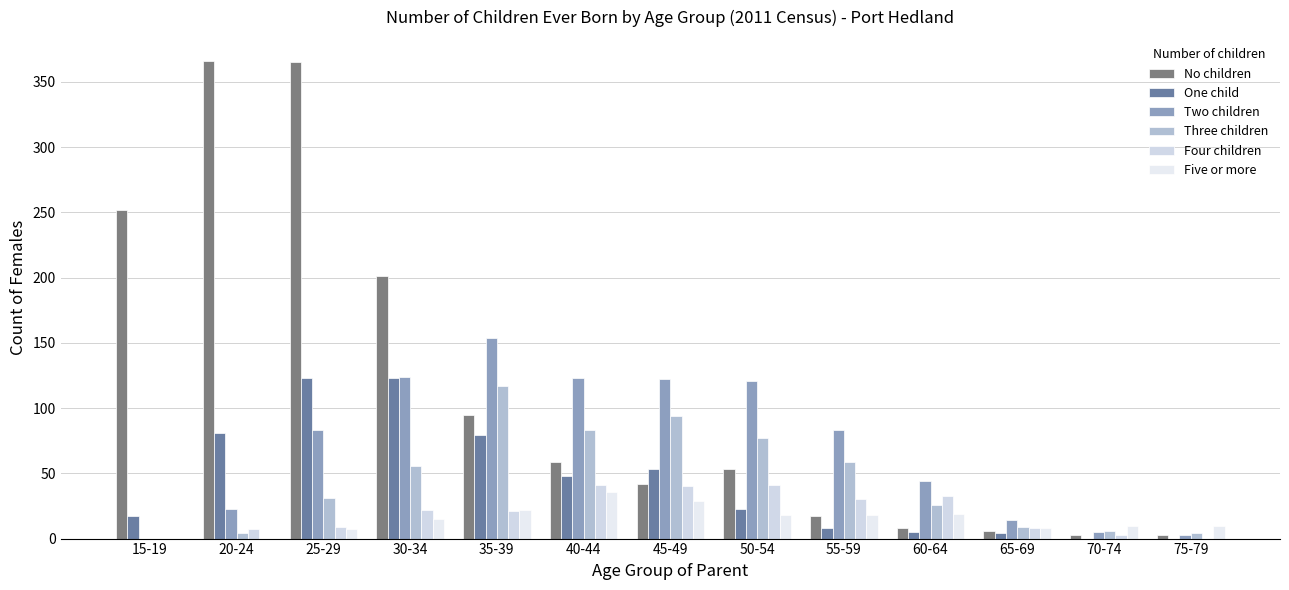

What are all the series names shown in the legend?

No children, One child, Two children, Three children, Four children, Five or more